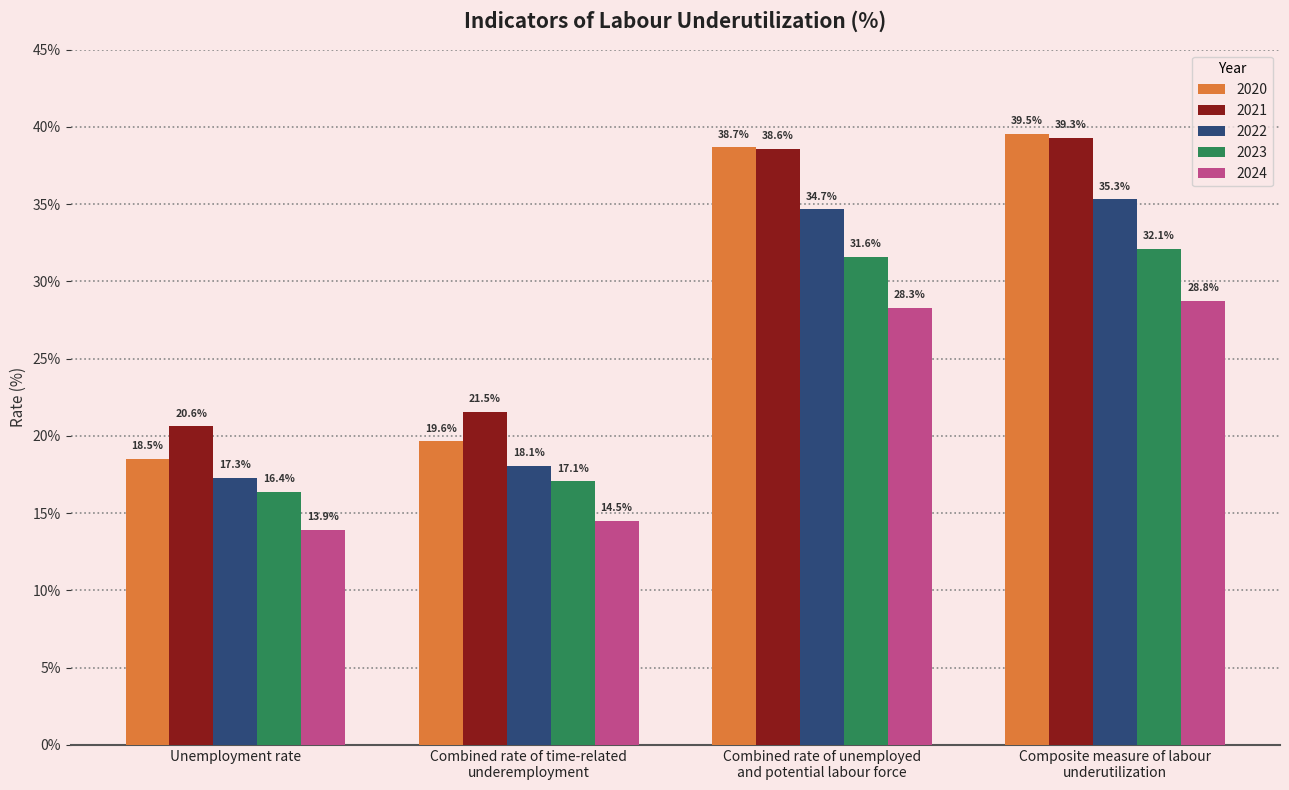

Is the value of 2020 at Composite measure of labour
underutilization greater than the value of 2021 at Unemployment rate?

Yes